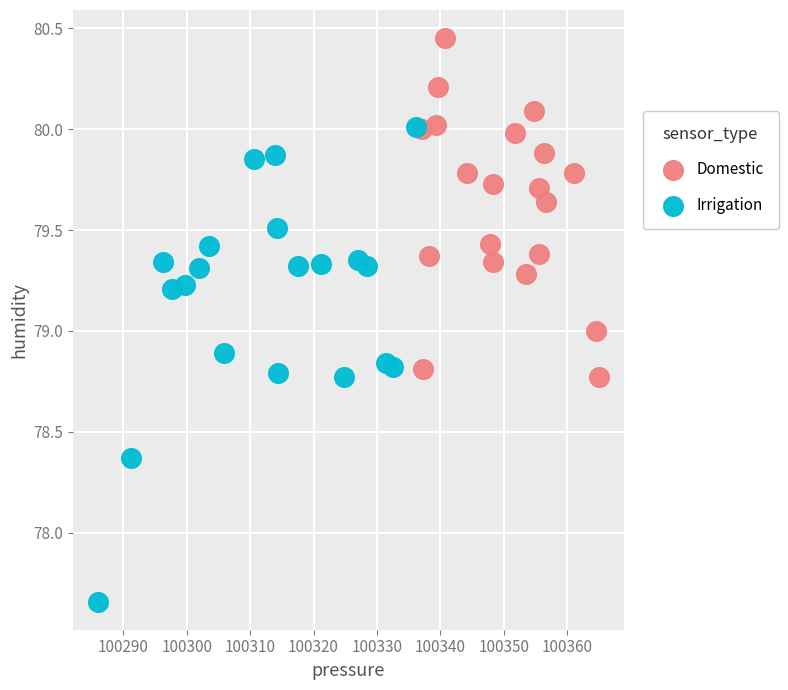

Which series contains the highest Y value?

Domestic